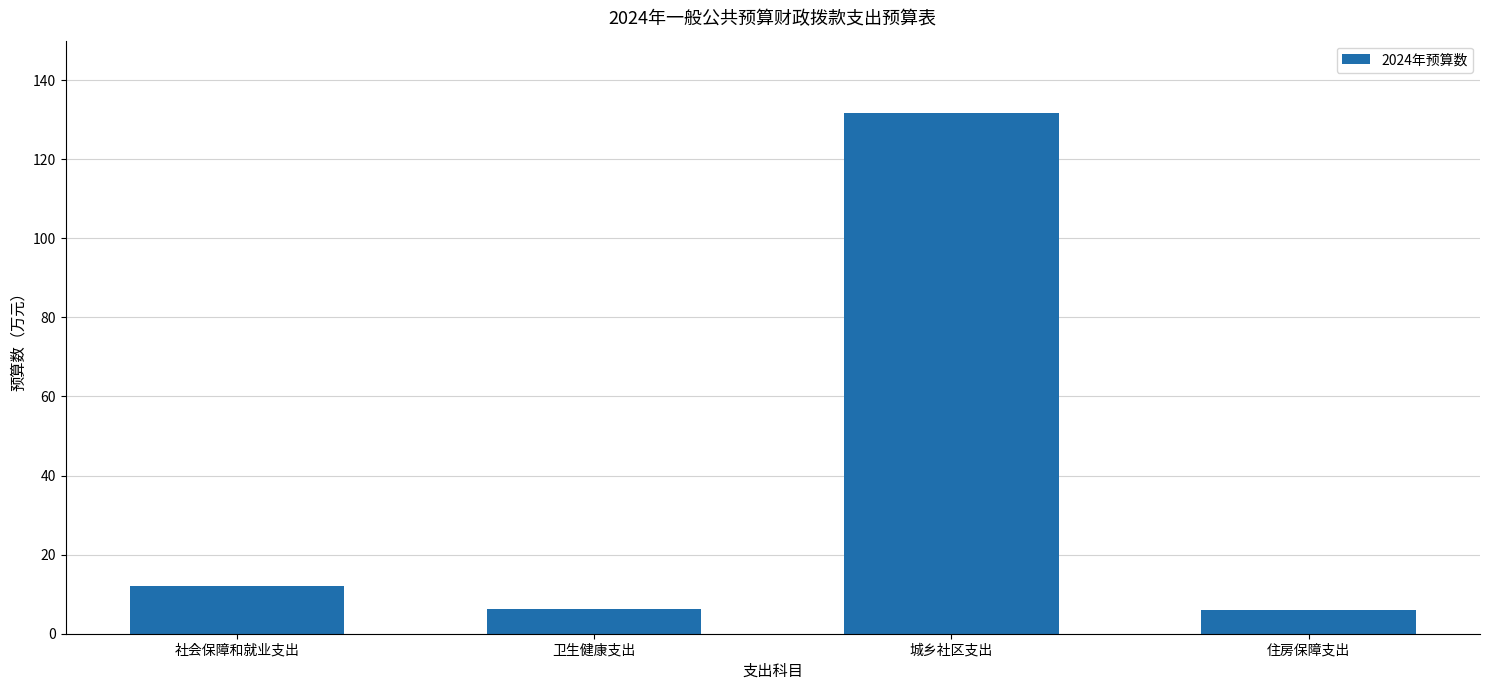

Where is the data nearest to the value 68?

社会保障和就业支出